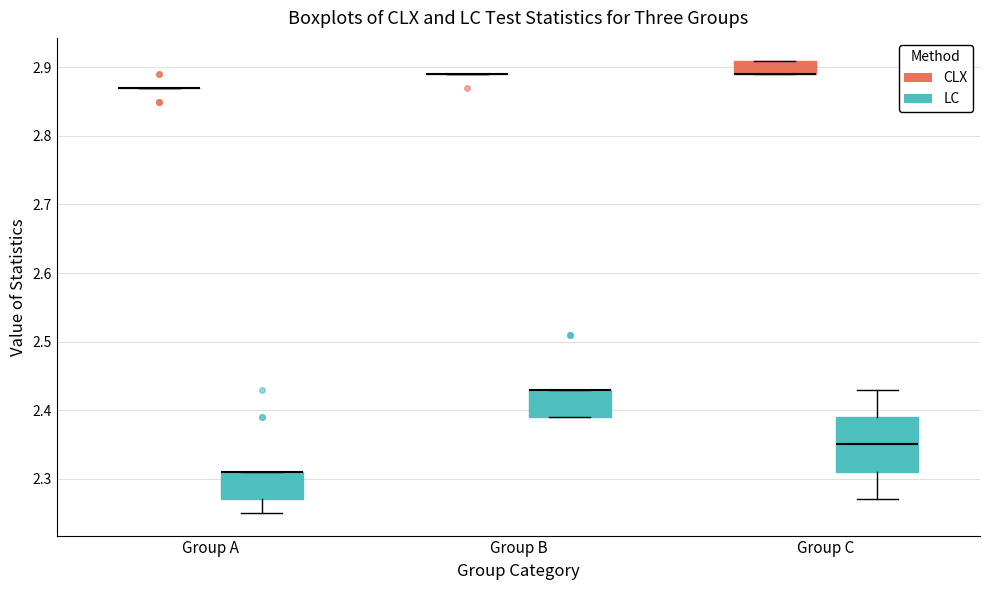

Reading left to right, transcribe this box plot: for each box, give where its median line is, the range the box spans, and where its two whiskers end, as read against the y-axis. The values are not printed on the chart, so give them approximately, as read against the axis.

Group A (CLX): box collapsed to a line at 2.87, whiskers 2.87 to 2.87
Group A (LC): median 2.31 (drawn on the box's upper edge), box 2.27 to 2.31, whiskers 2.25 to 2.31
Group B (CLX): box collapsed to a line at 2.89, whiskers 2.89 to 2.89
Group B (LC): median 2.43 (drawn on the box's upper edge), box 2.39 to 2.43, whiskers 2.39 to 2.43
Group C (CLX): median 2.89 (drawn on the box's lower edge), box 2.89 to 2.91, whiskers 2.89 to 2.91
Group C (LC): median 2.35, box 2.31 to 2.39, whiskers 2.27 to 2.43